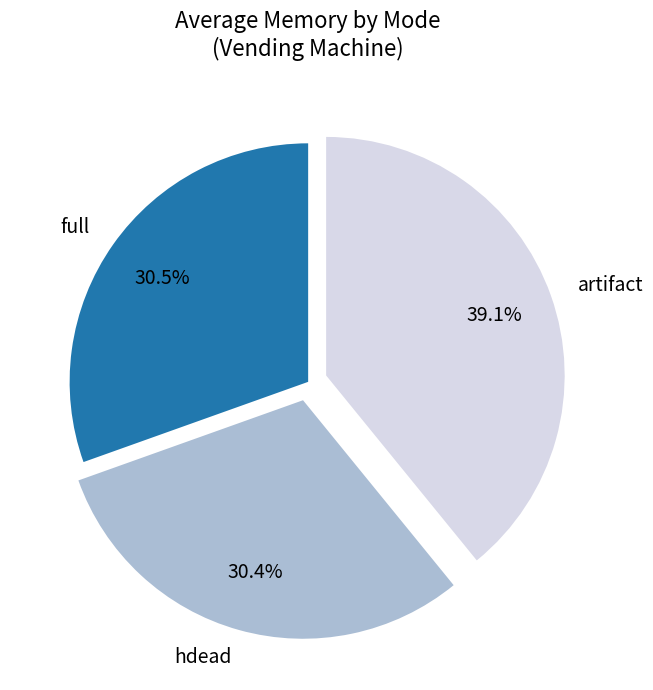

Is full the majority of the pie?

No